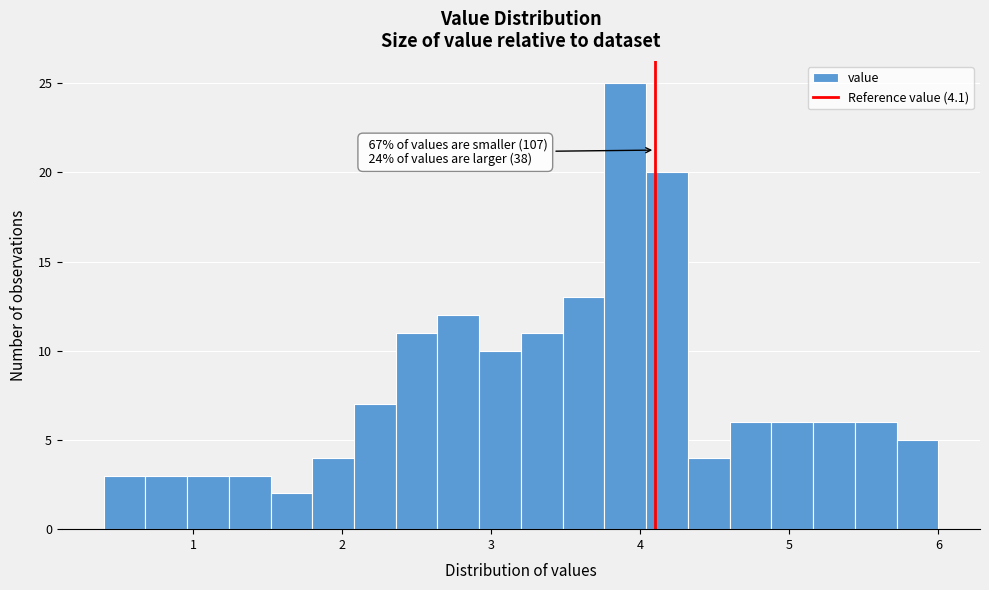

Read against the x-axis, roughly where is the centre of the tallest bar?

3.9